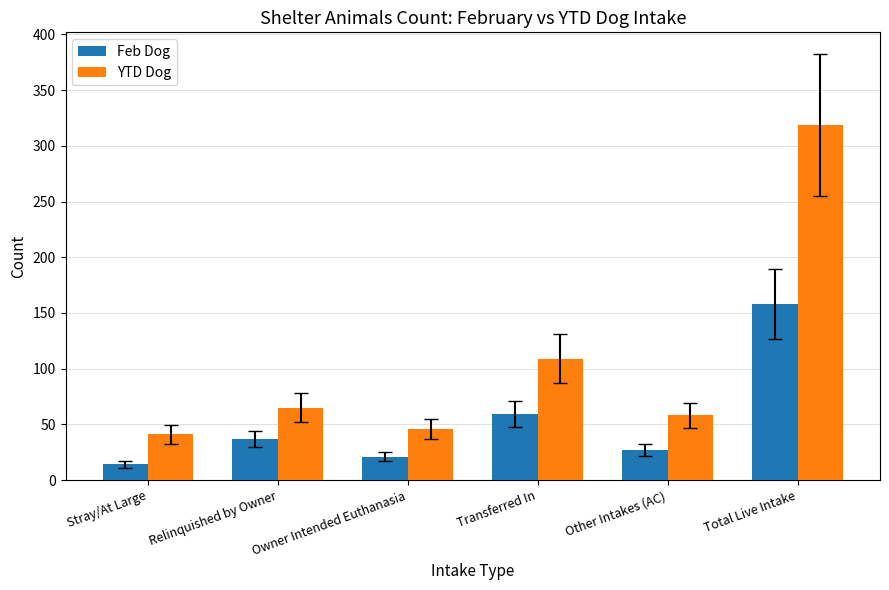

What are all the series names shown in the legend?

Feb Dog, YTD Dog